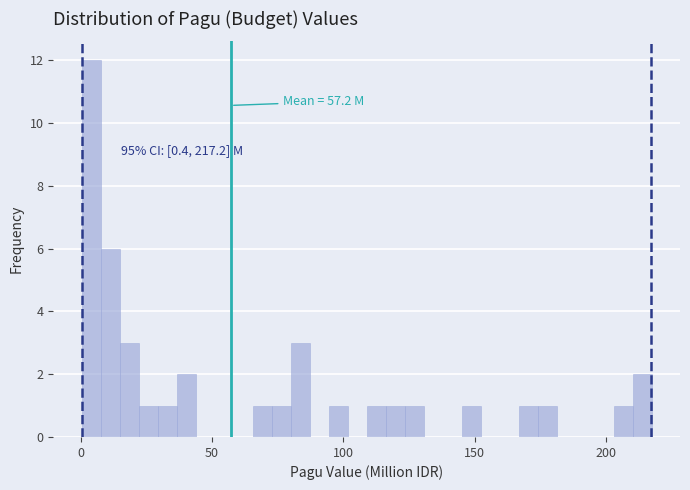

Around what value on the x-axis is the tallest bar? Give the approximate position of its centre, as read against the axis.

5